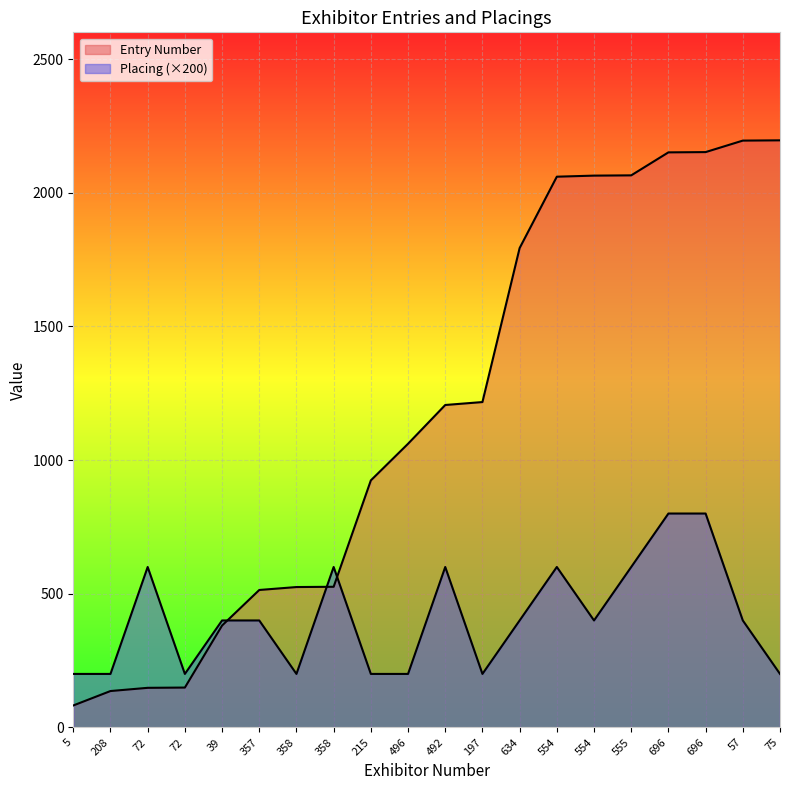

True or false: Placing has more than 2 interior local peaks.

True